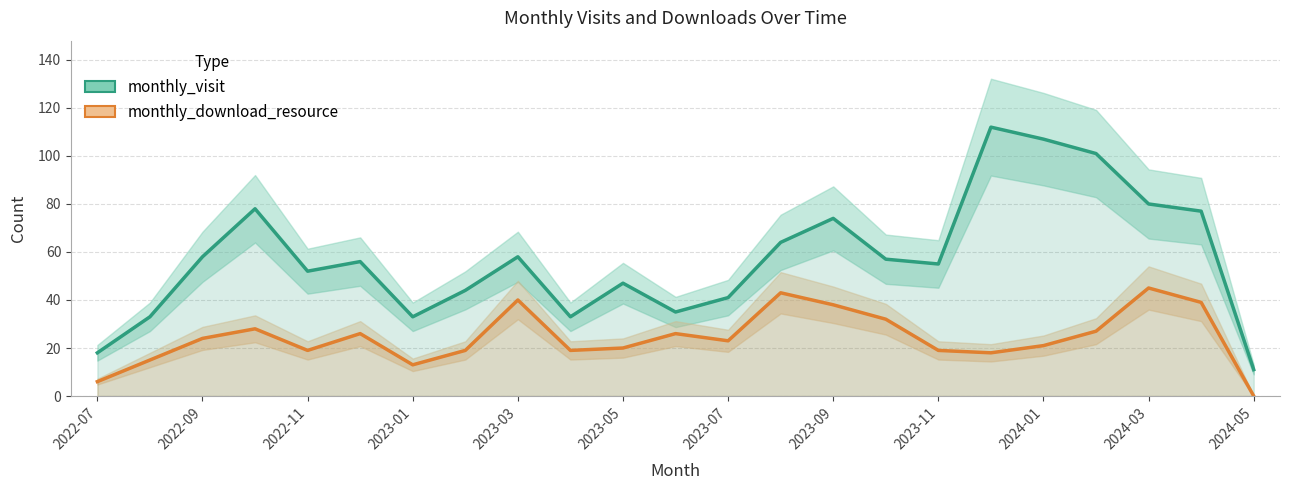

Read the monthly_visit value at 13.

64